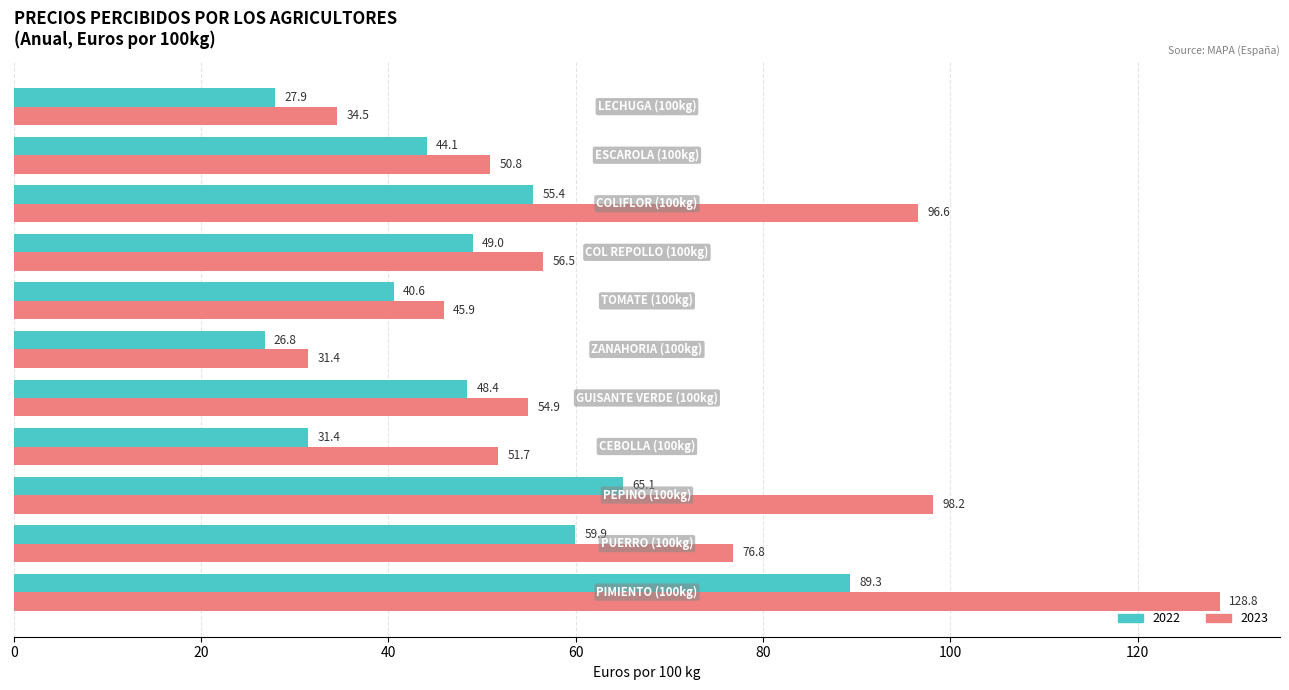

Which series has the largest range (max minus min)?

2023